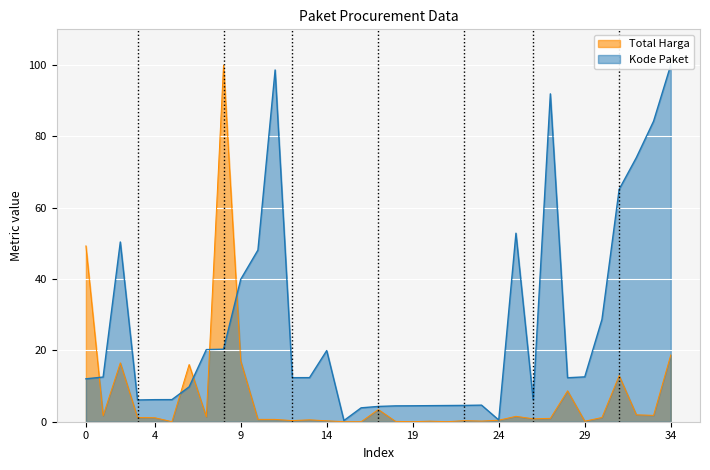

What is the highest value of the Total Harga series?

100.0